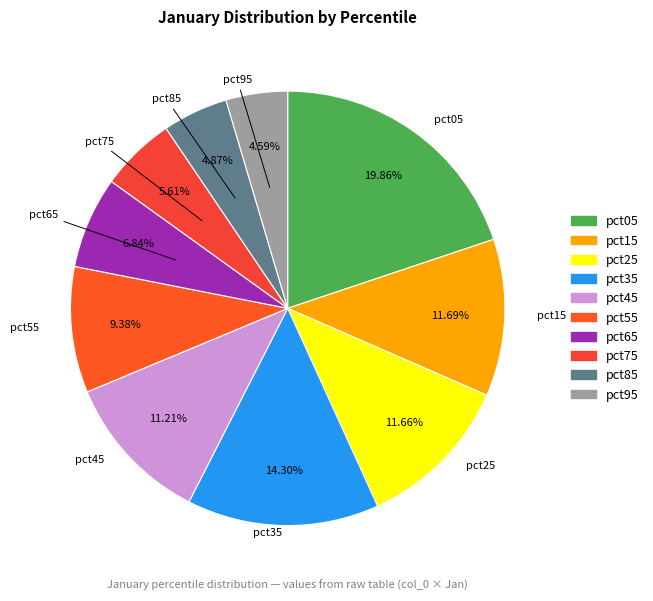

Is pct85 the majority of the pie?

No